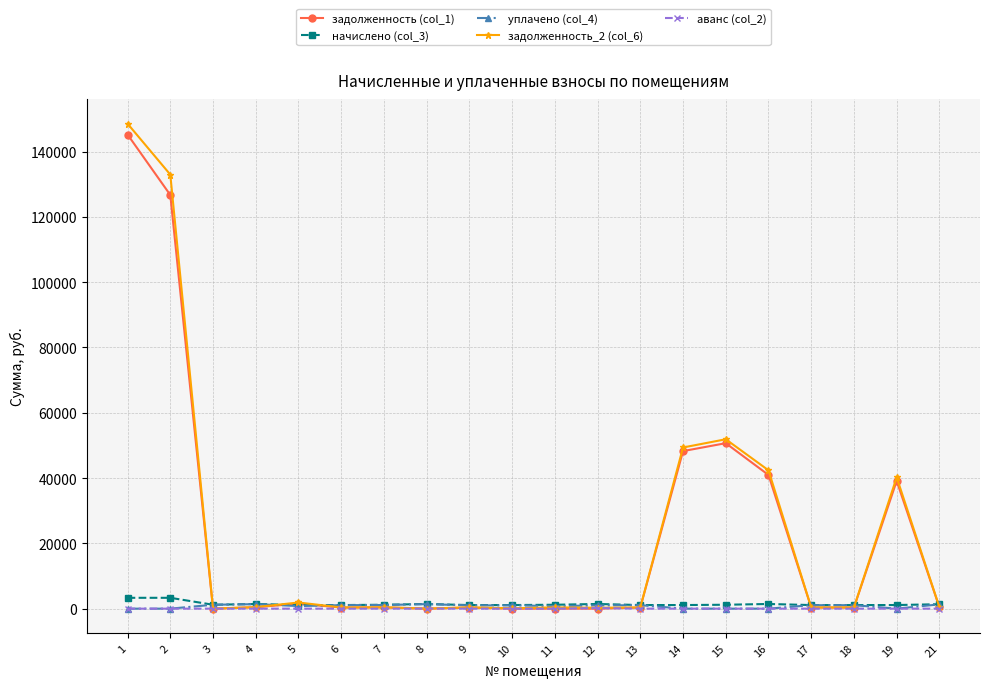

True or false: задолженность (col_1) has more than 1 points higher than both neighbors.

True